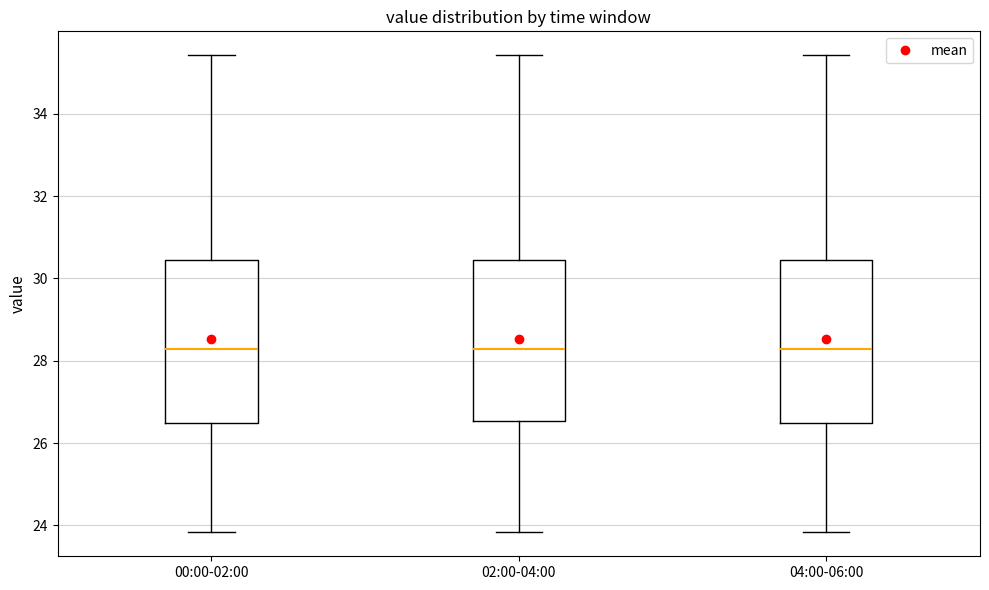

Reading left to right, transcribe this box plot: for each box, give where its median line is, the range the box spans, and where its two whiskers end, as read against the y-axis. The values are not printed on the chart, so give them approximately, as read against the axis.

00:00-02:00: median 28.2, box 26.4 to 30.4, whiskers 23.8 to 35.4
02:00-04:00: median 28.2, box 26.6 to 30.4, whiskers 23.8 to 35.4
04:00-06:00: median 28.2, box 26.4 to 30.4, whiskers 23.8 to 35.4